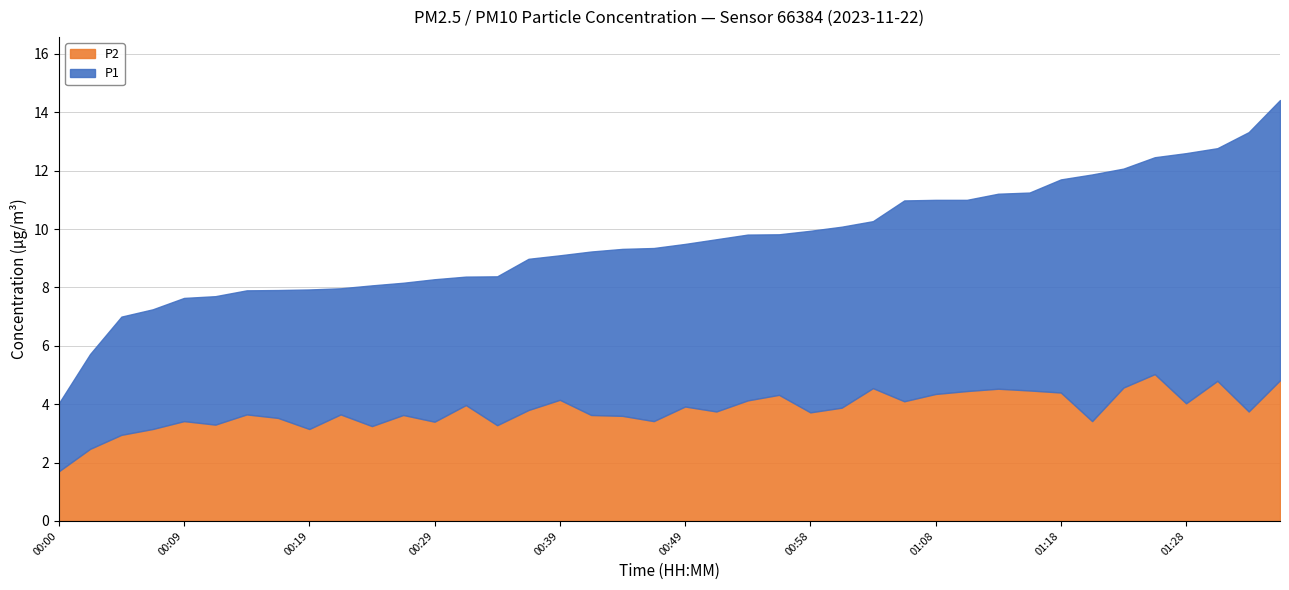

What is the value of the P1 point at the 19th from the left?

5.5